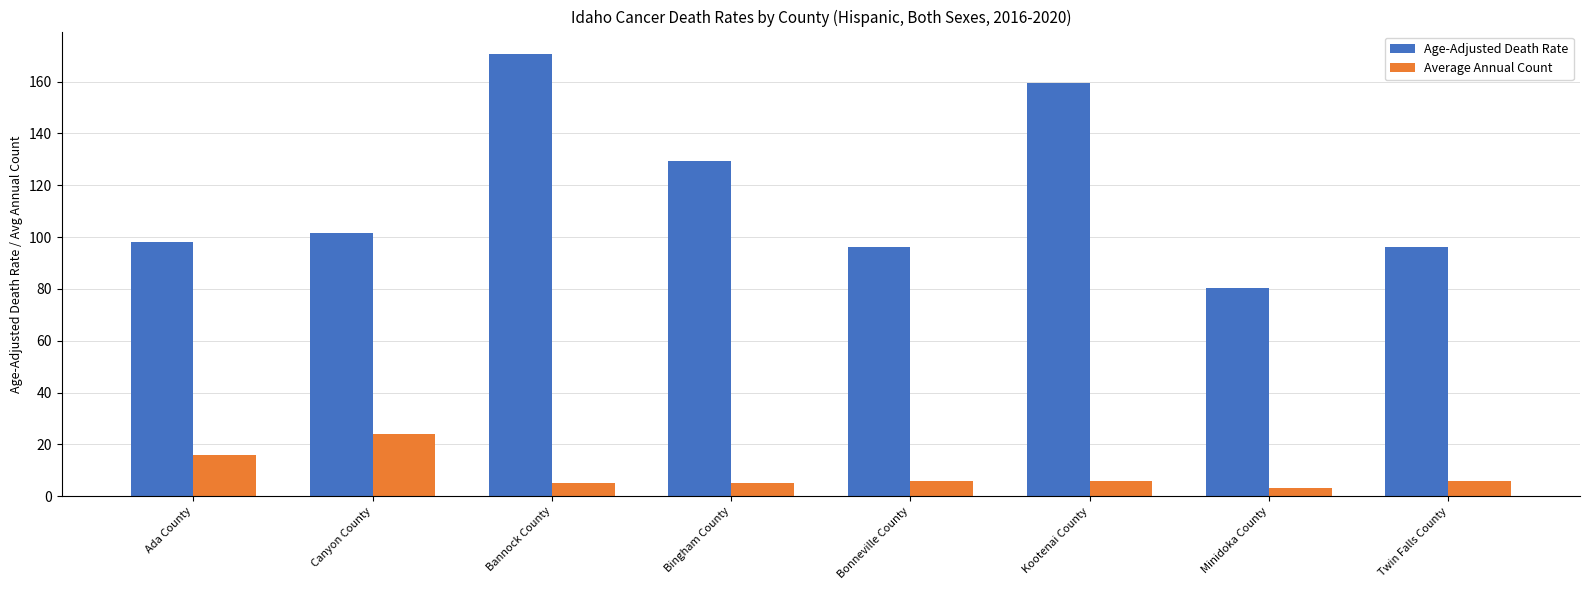

List the series in order of their overall mean, highest first.

Age-Adjusted Death Rate, Average Annual Count